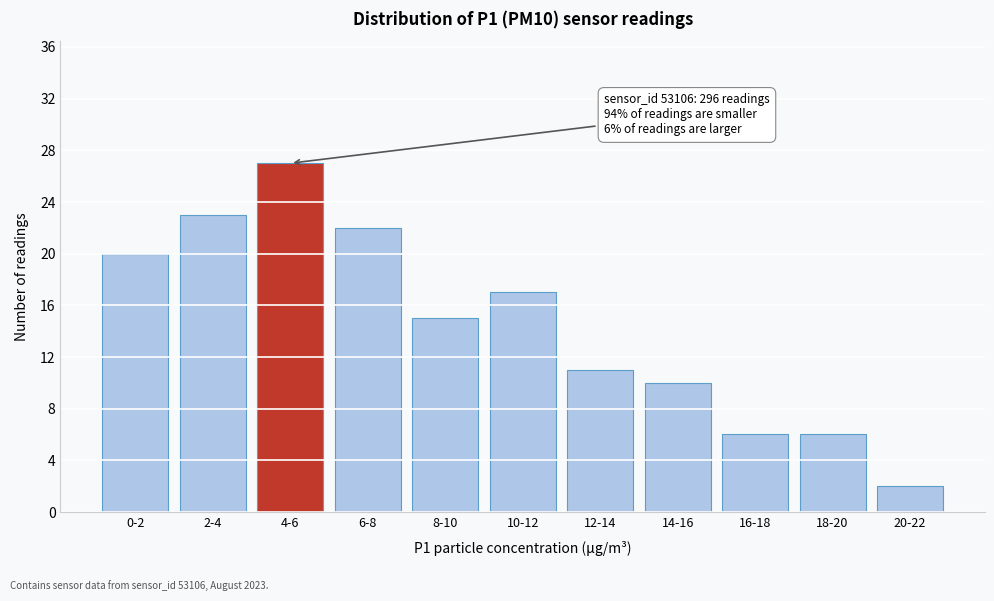

Reading left to right, transcribe all the data shown in this chart.

20	23	27	22	15	17	11	10	6	6	2